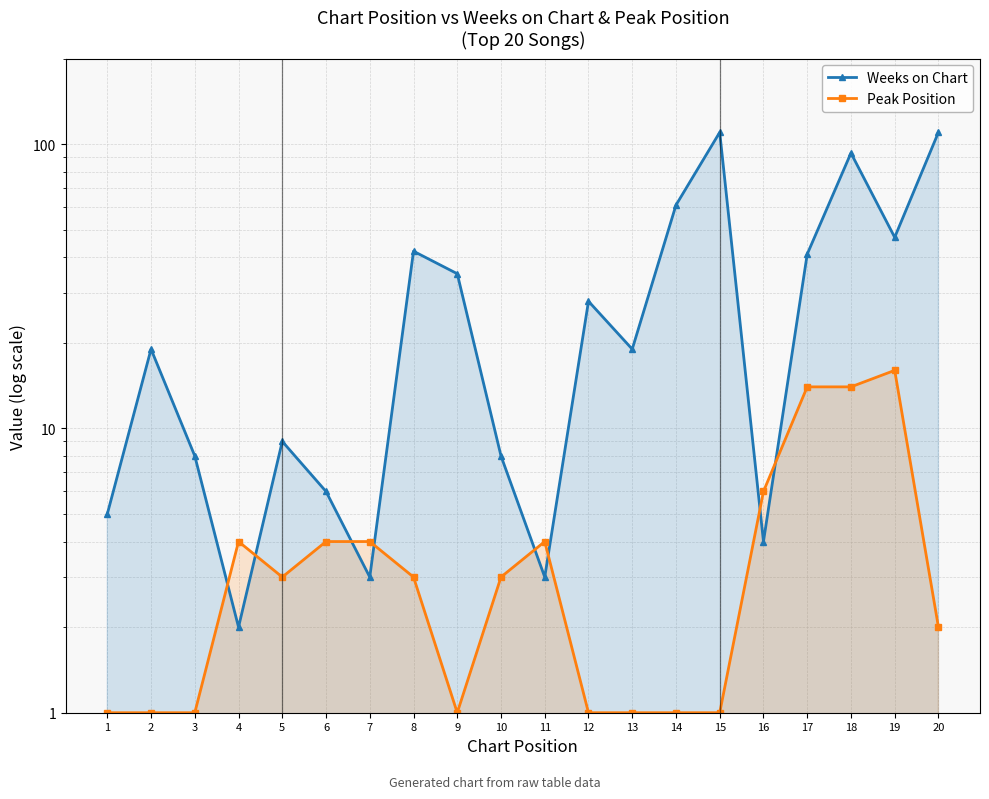

Which series has the largest total across all categories?

Weeks on Chart